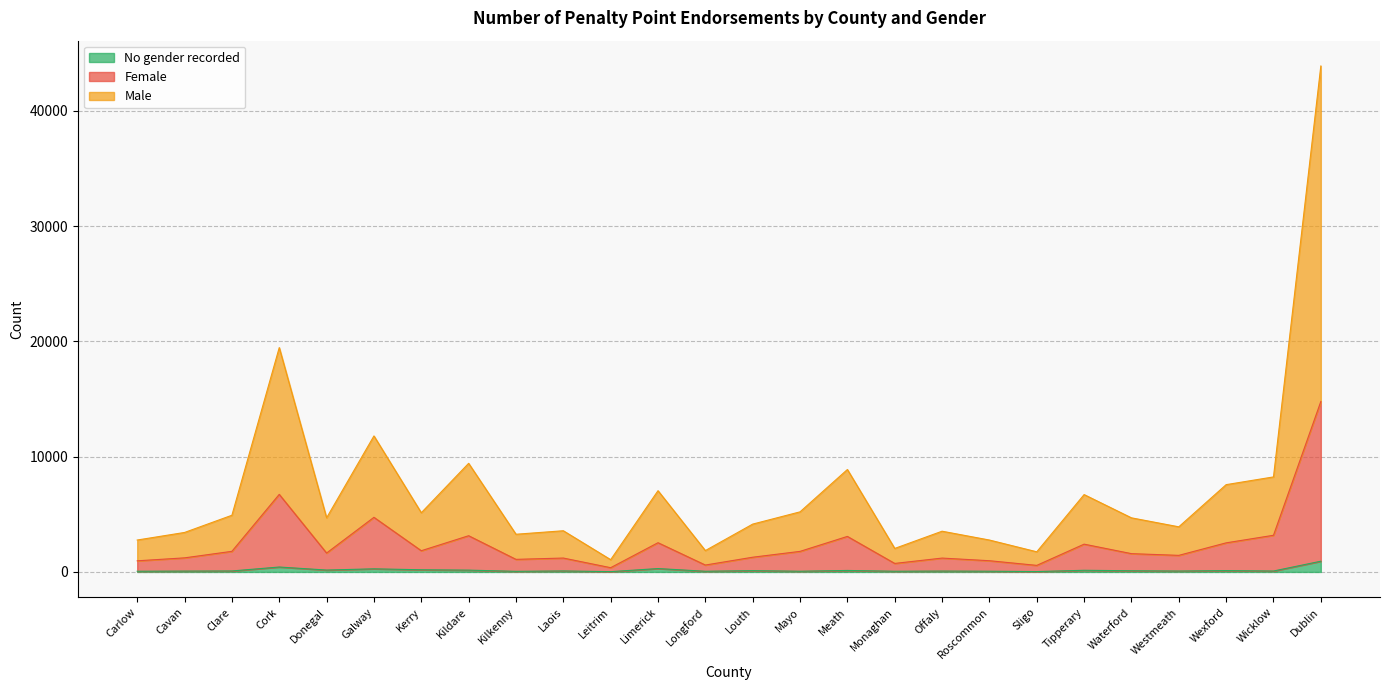

Between Offaly and Monaghan, which is larger?

Offaly